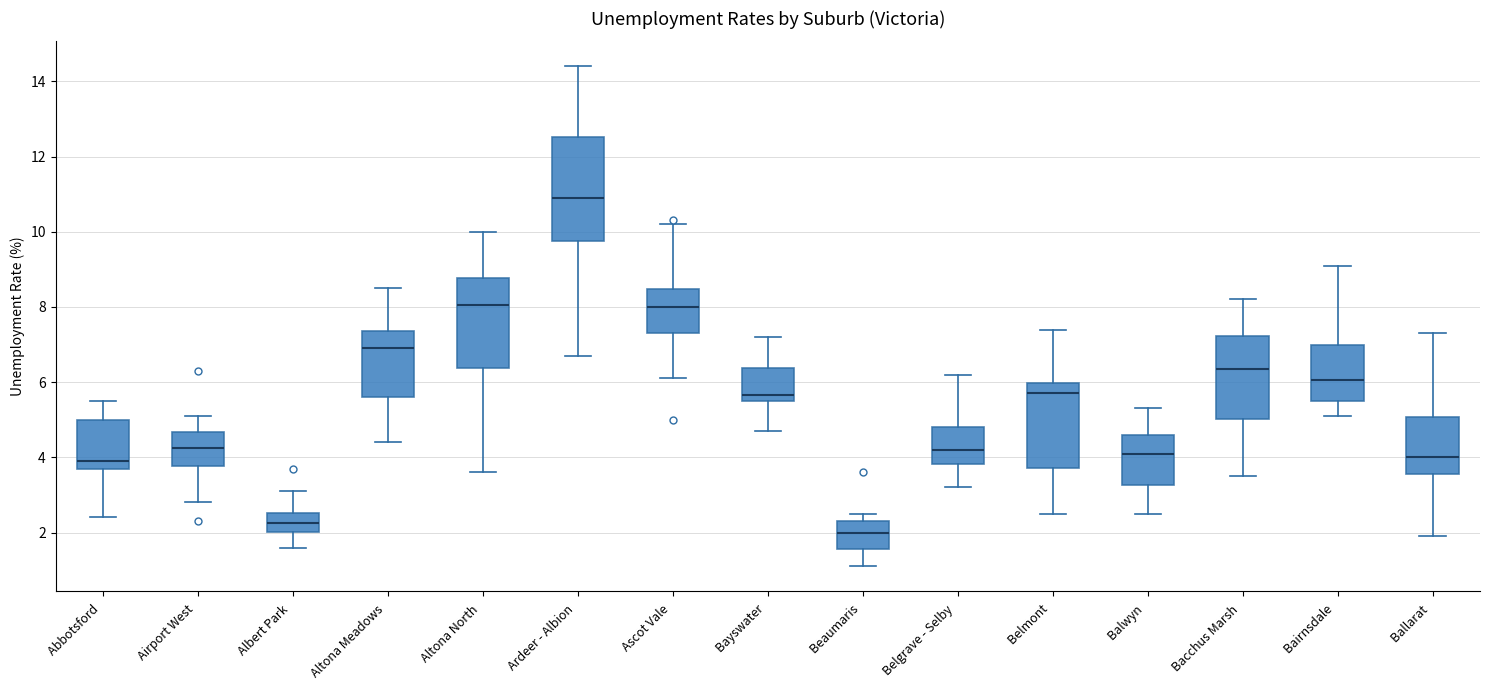

Reading left to right, transcribe this box plot: for each box, give where its median line is, the range the box spans, and where its two whiskers end, as read against the y-axis. The values are not printed on the chart, so give them approximately, as read against the axis.

Abbotsford: median 4.0, box 3.8 to 5.0, whiskers 2.4 to 5.6
Airport West: median 4.2, box 3.8 to 4.6, whiskers 2.8 to 5.2
Albert Park: median 2.2, box 2.0 to 2.6, whiskers 1.6 to 3.2
Altona Meadows: median 7.0, box 5.6 to 7.4, whiskers 4.4 to 8.6
Altona North: median 8.0, box 6.4 to 8.8, whiskers 3.6 to 10.0
Ardeer - Albion: median 11.0, box 9.8 to 12.6, whiskers 6.8 to 14.4
Ascot Vale: median 8.0, box 7.4 to 8.4, whiskers 6.2 to 10.2
Bayswater: median 5.6 (just above the box's lower edge), box 5.6 to 6.4, whiskers 4.8 to 7.2
Beaumaris: median 2.0, box 1.6 to 2.4, whiskers 1.2 to 2.6
Belgrave - Selby: median 4.2, box 3.8 to 4.8, whiskers 3.2 to 6.2
Belmont: median 5.8, box 3.8 to 6.0, whiskers 2.6 to 7.4
Balwyn: median 4.2, box 3.2 to 4.6, whiskers 2.6 to 5.4
Bacchus Marsh: median 6.4, box 5.0 to 7.2, whiskers 3.6 to 8.2
Bairnsdale: median 6.0, box 5.6 to 7.0, whiskers 5.2 to 9.2
Ballarat: median 4.0, box 3.6 to 5.0, whiskers 2.0 to 7.4